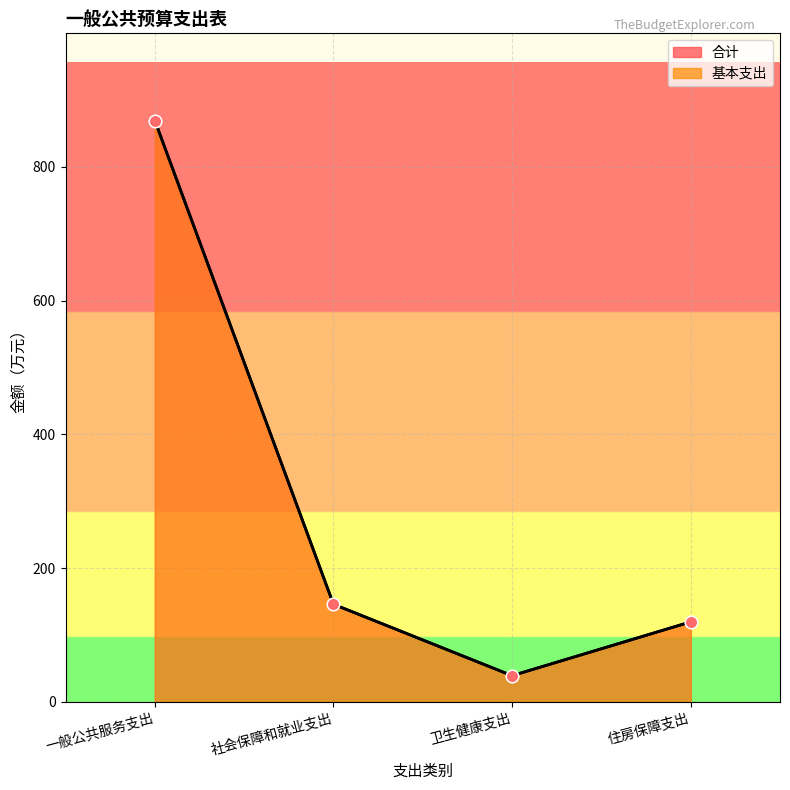

At which category is the sum across all series the highest?

一般公共服务支出